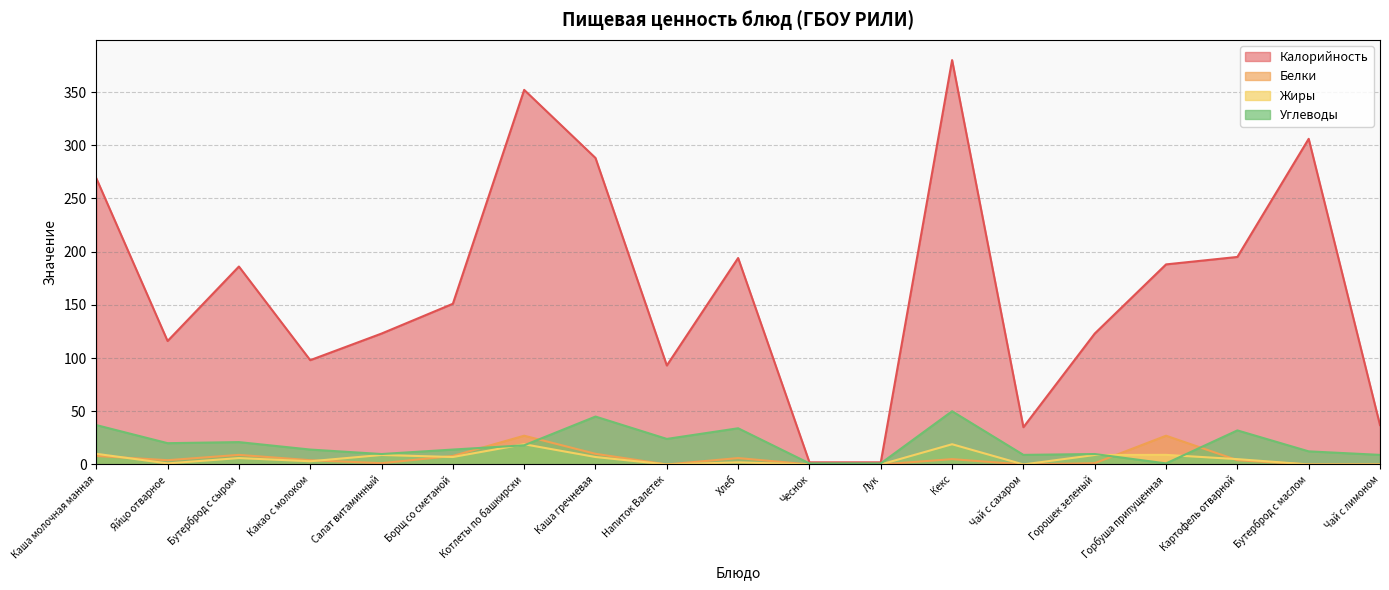

Where does the Жиры series first go above 5?

Каша молочная манная